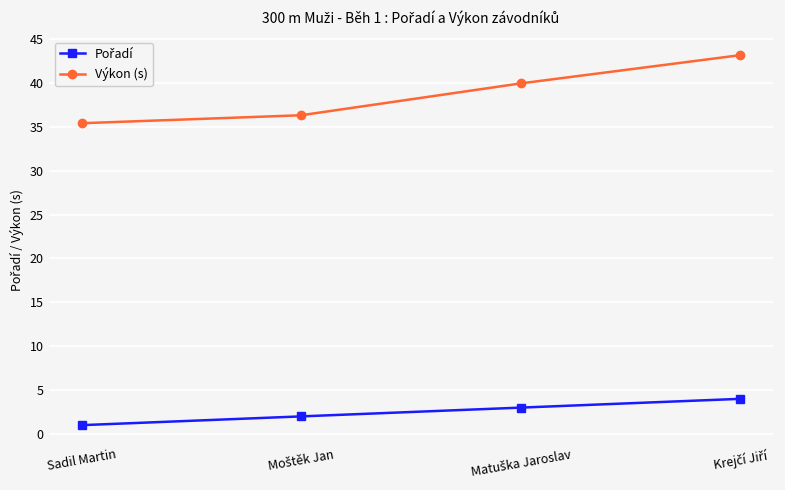

True or false: Výkon (s) has more than 2 points higher than both neighbors.

False